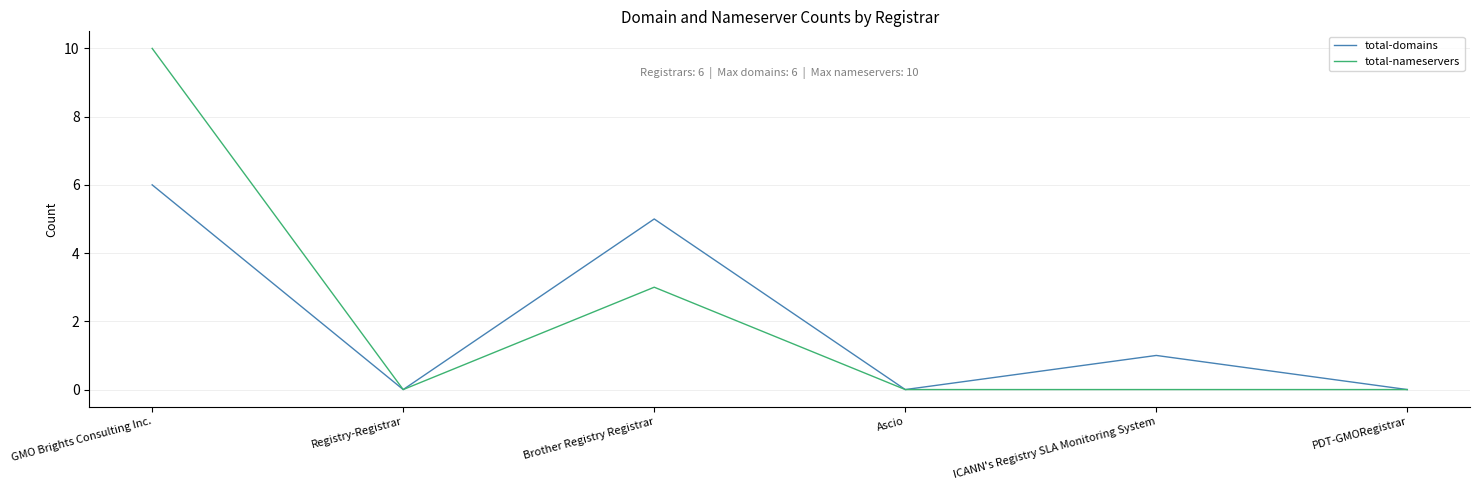

List the series in order of their peak value, highest first.

total-nameservers, total-domains